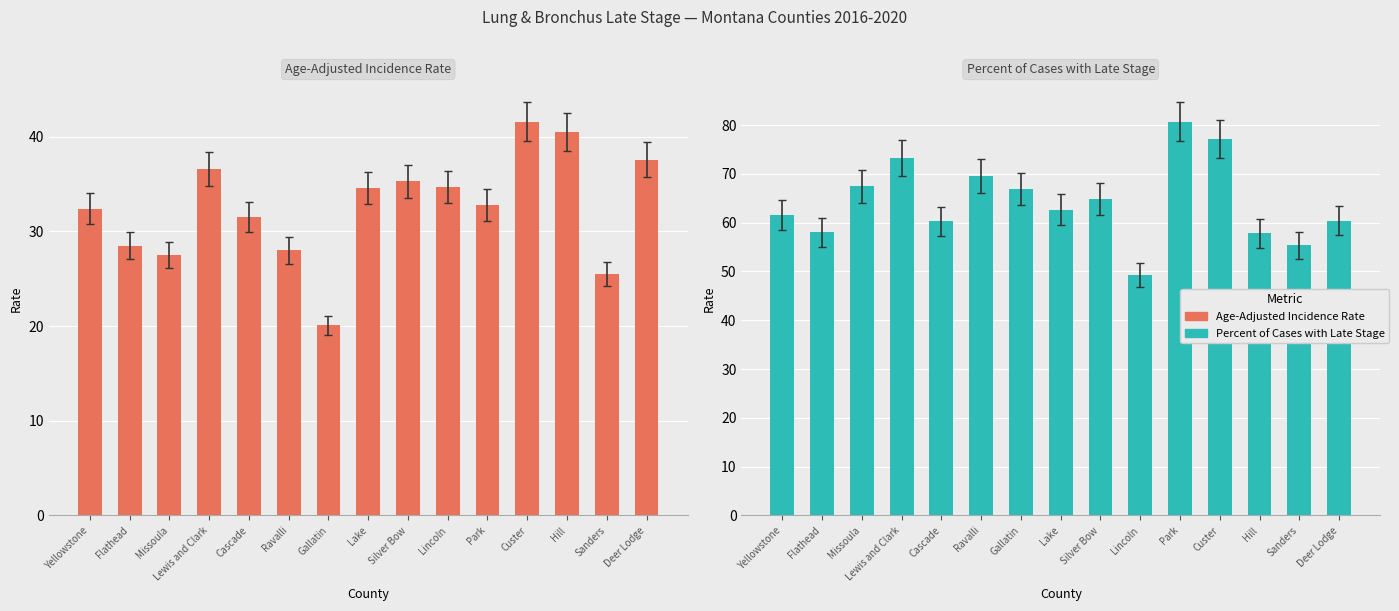

How many bars are there in total?

30